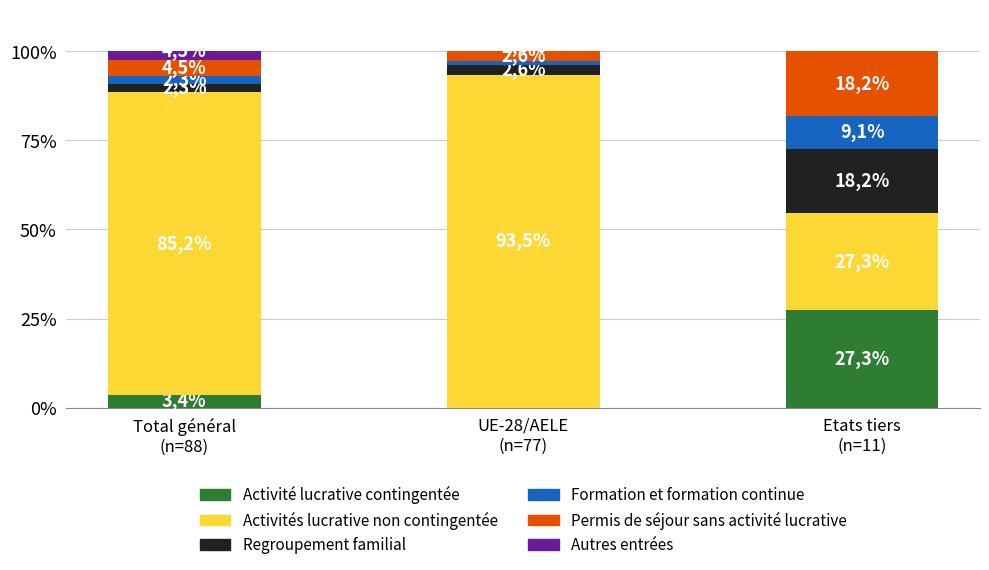

Which series has the largest range (max minus min)?

Activités lucrative non contingentée